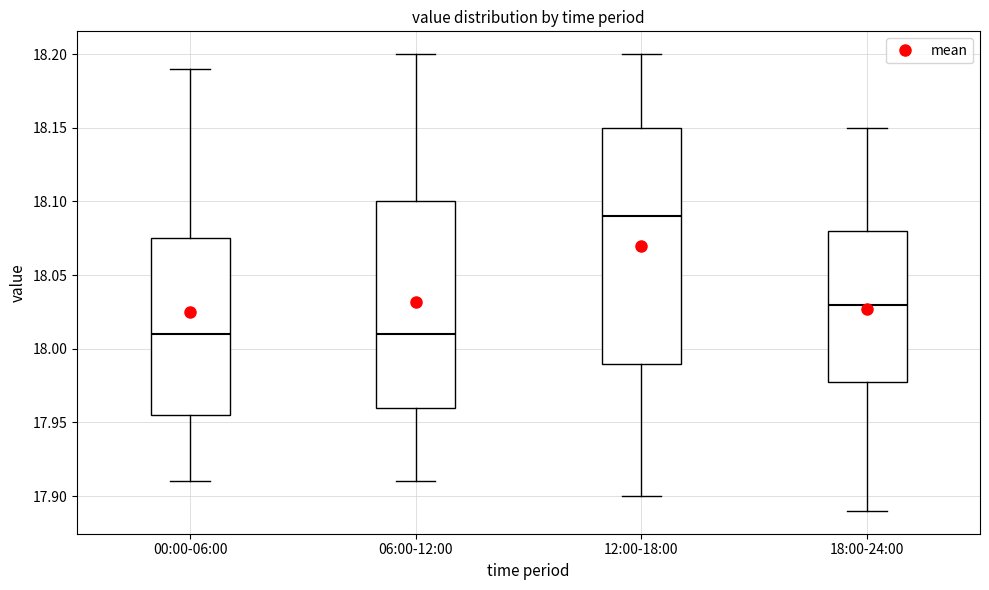

Reading left to right, read every box against the y-axis: the position of its median line, the range the box covers, and the ends of its whiskers. The values are not printed on the chart, so give them approximately, as read against the axis.

00:00-06:00: median 18.010, box 17.955 to 18.075, whiskers 17.910 to 18.190
06:00-12:00: median 18.010, box 17.960 to 18.100, whiskers 17.910 to 18.200
12:00-18:00: median 18.090, box 17.990 to 18.150, whiskers 17.900 to 18.200
18:00-24:00: median 18.030, box 17.980 to 18.080, whiskers 17.890 to 18.150